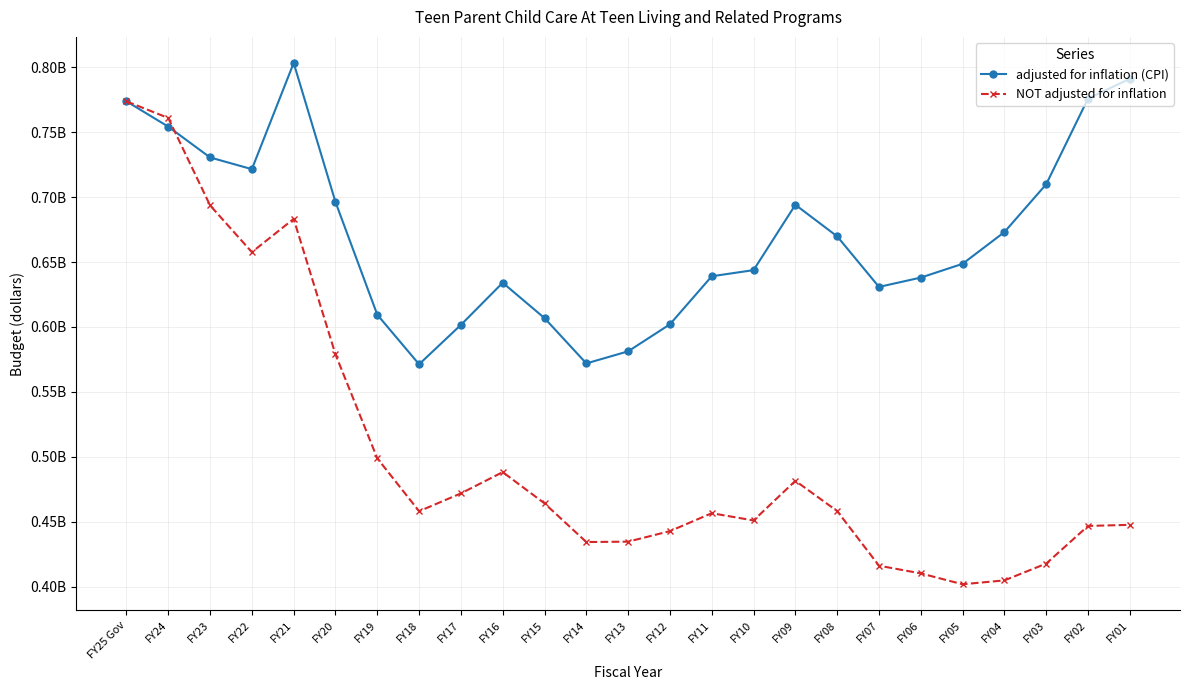

What are all the series names shown in the legend?

adjusted for inflation (CPI), NOT adjusted for inflation